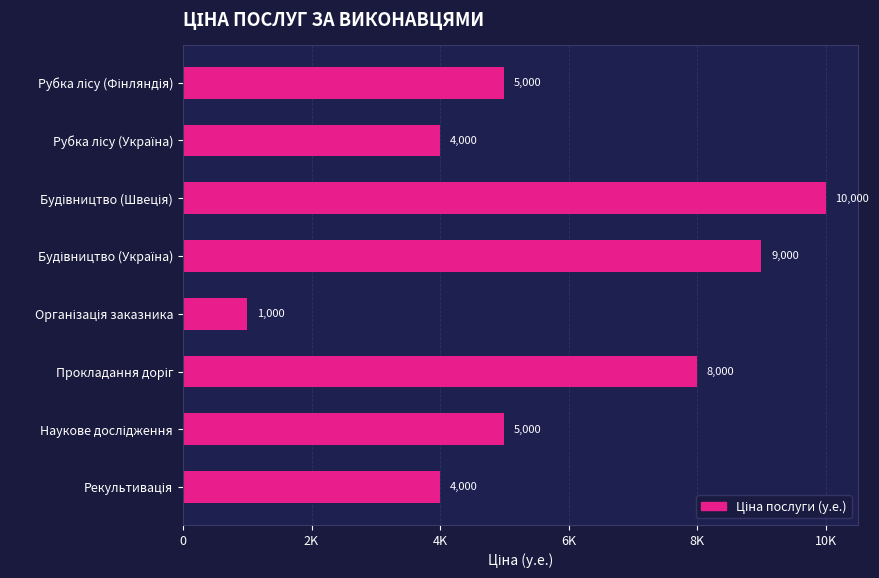

Are the bars horizontal?

Yes